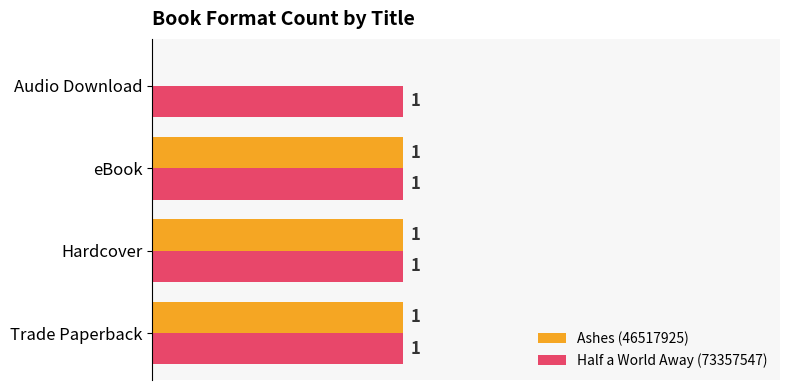

Which series changed the most between Trade Paperback and Audio Download?

Ashes (46517925)